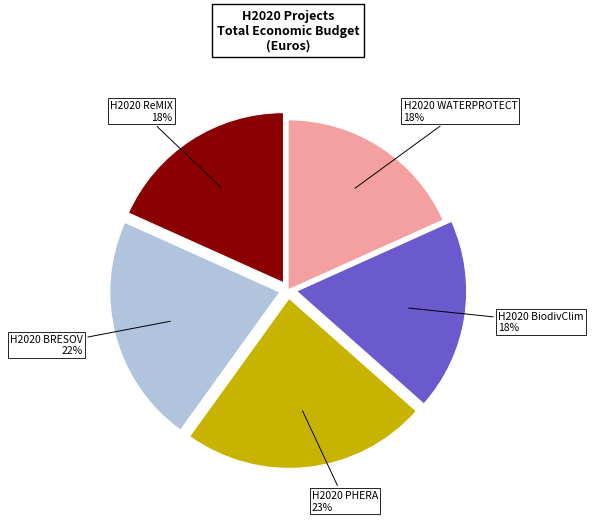

Does any single category account for the majority?

No